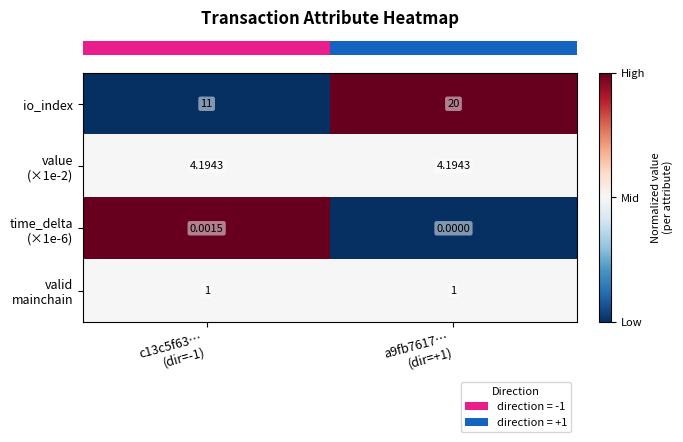

Which series has the widest spread of values?

io_index